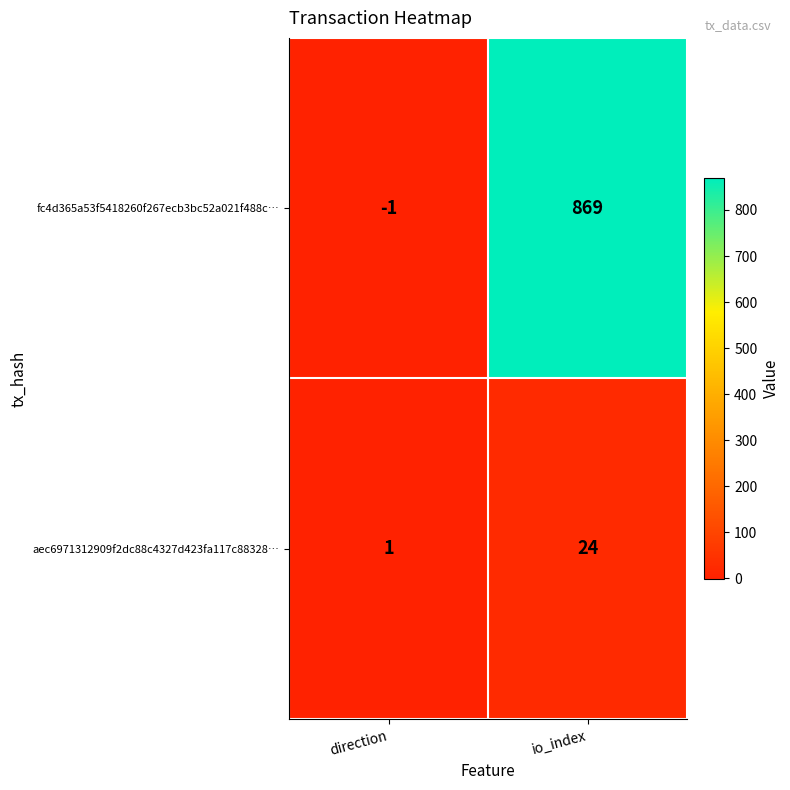

Between direction and io_index, which series saw the biggest shift?

fc4d365a53f5418260f267ecb3bc52a021f488c…